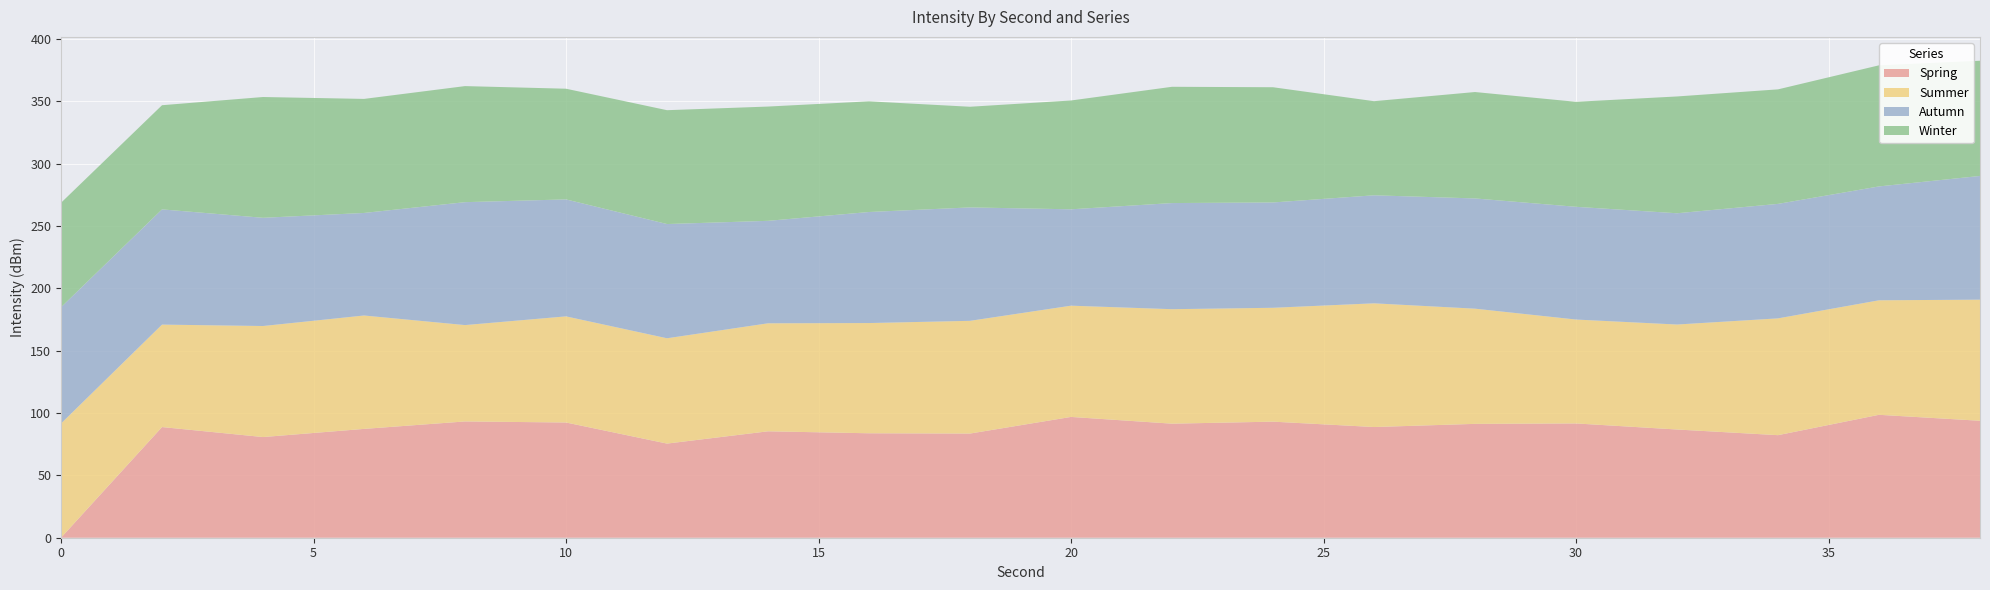

What are all the series names shown in the legend?

Spring, Summer, Autumn, Winter